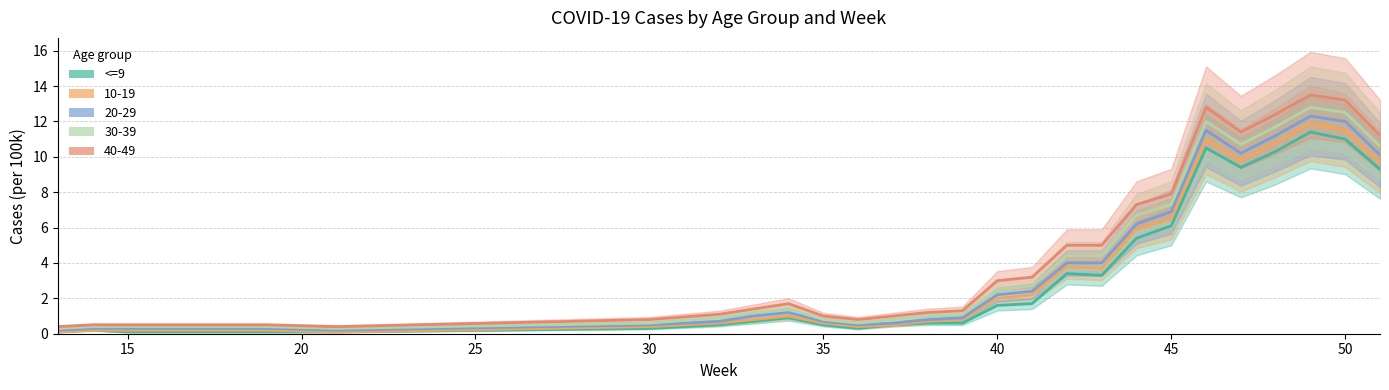

Which series has the largest range (max minus min)?

40-49